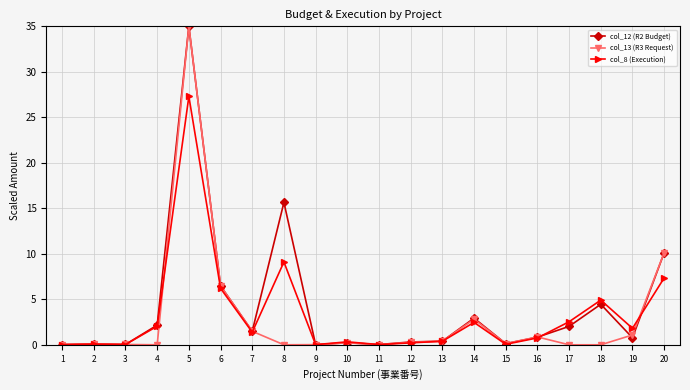

At which category is the sum across all series the highest?

5